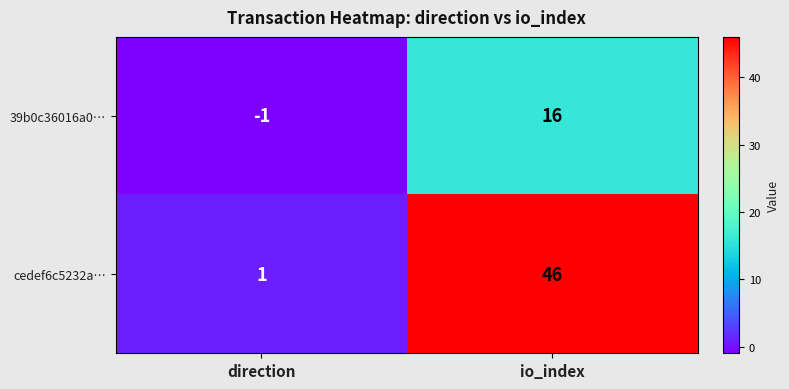

At which label does cedef6c5232a… reach its minimum?

direction